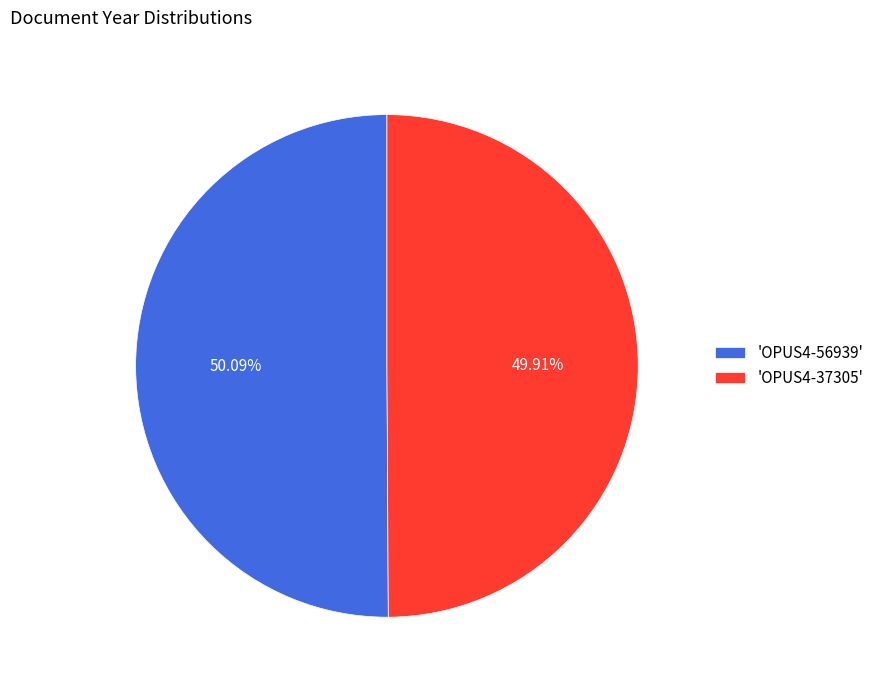

How many slices are in this pie chart?

2